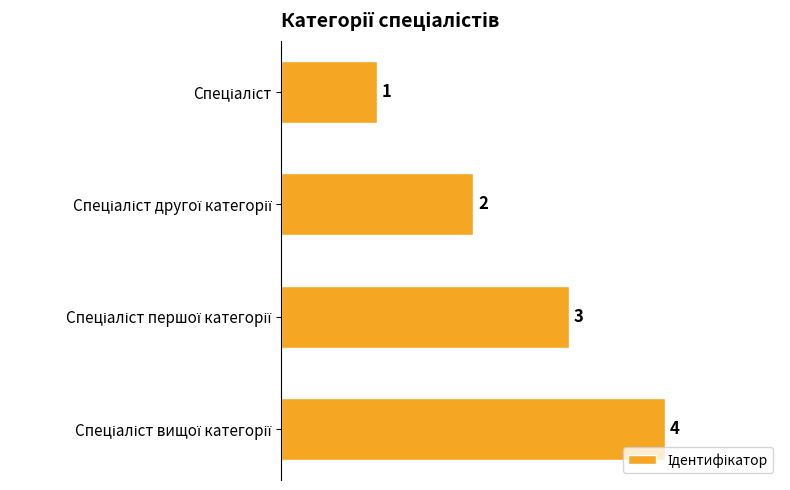

What is the difference between the maximum and minimum values?

3